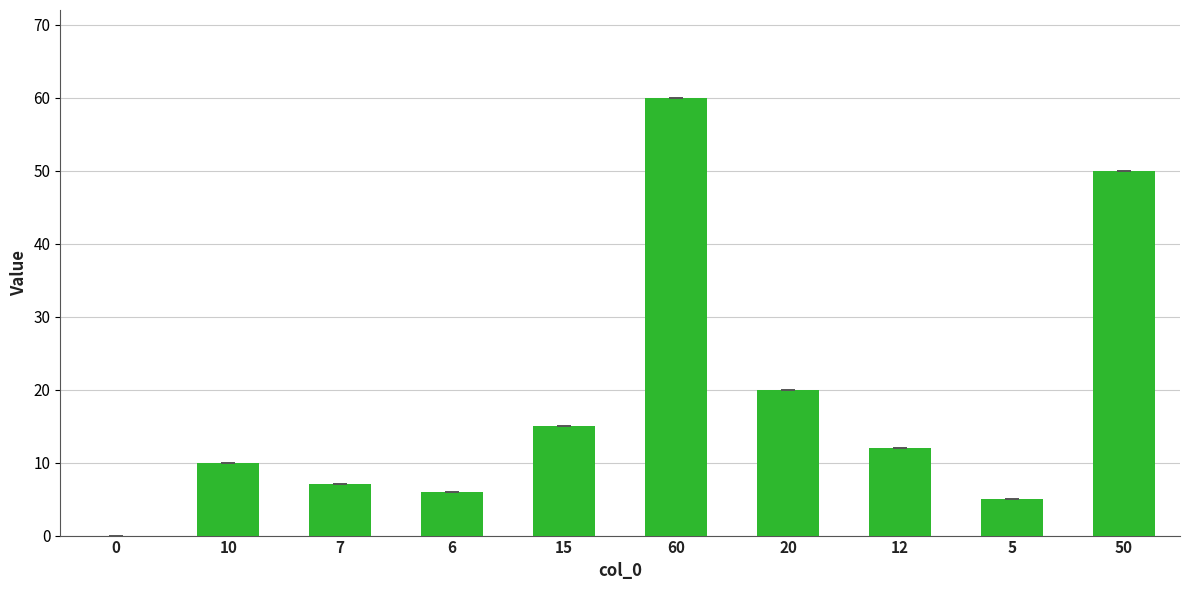

What is the sum of all values?

185